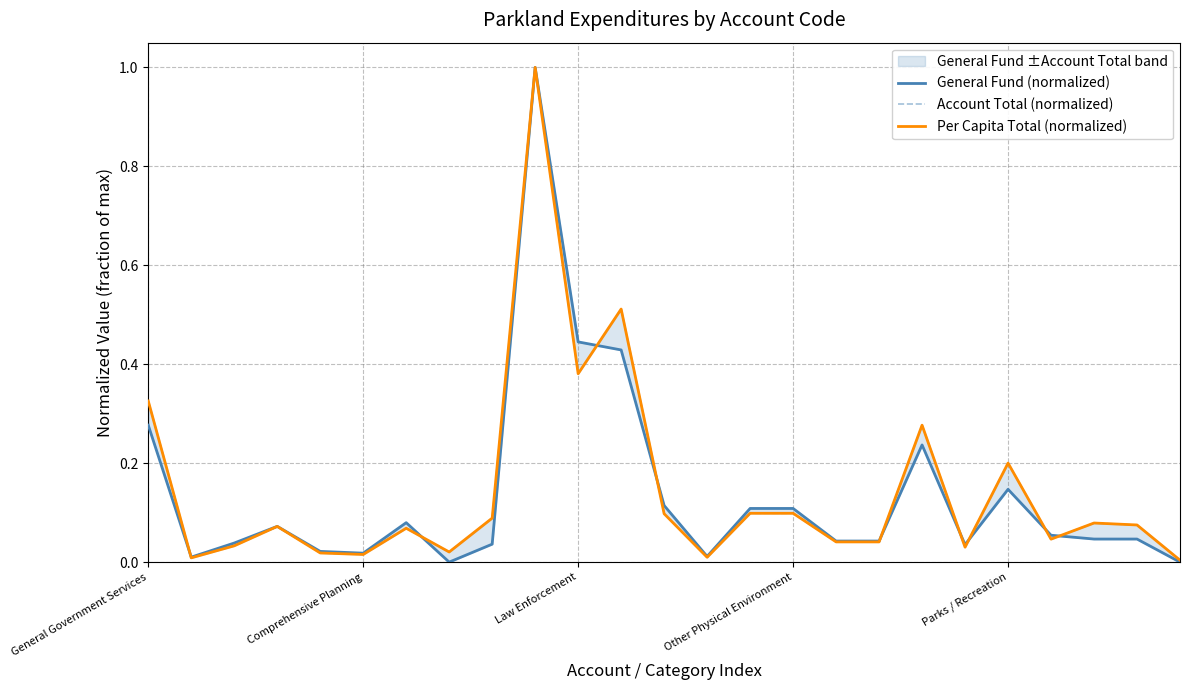

Is the value of Per Capita Total (normalized) at 18 greater than the value of General Fund (normalized) at 12?

Yes